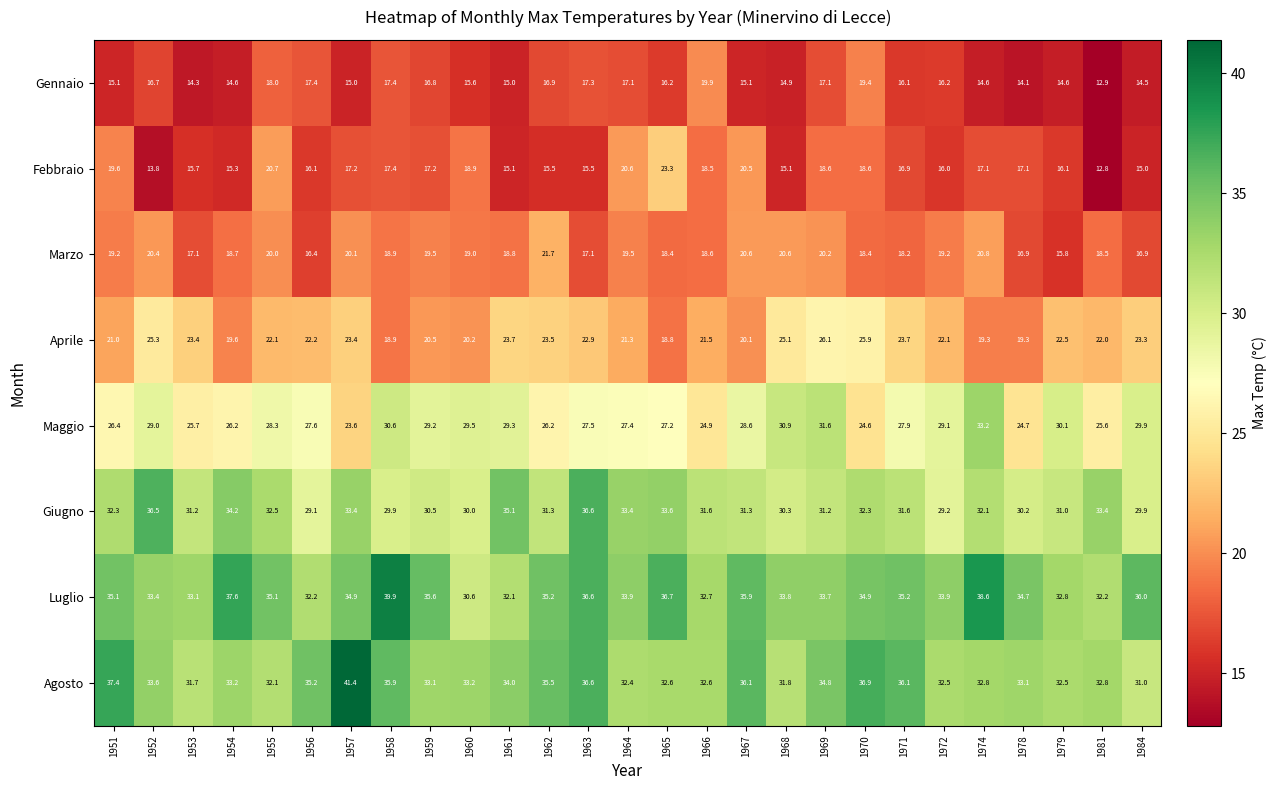

Which series has the largest range (max minus min)?

Febbraio